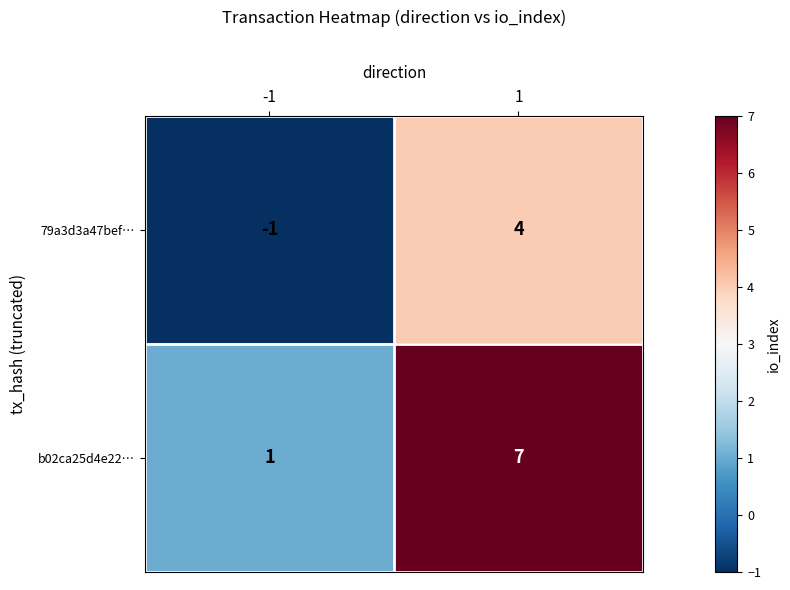

Rank the series by their maximum value, from lowest to highest.

79a3d3a47bef…, b02ca25d4e22…